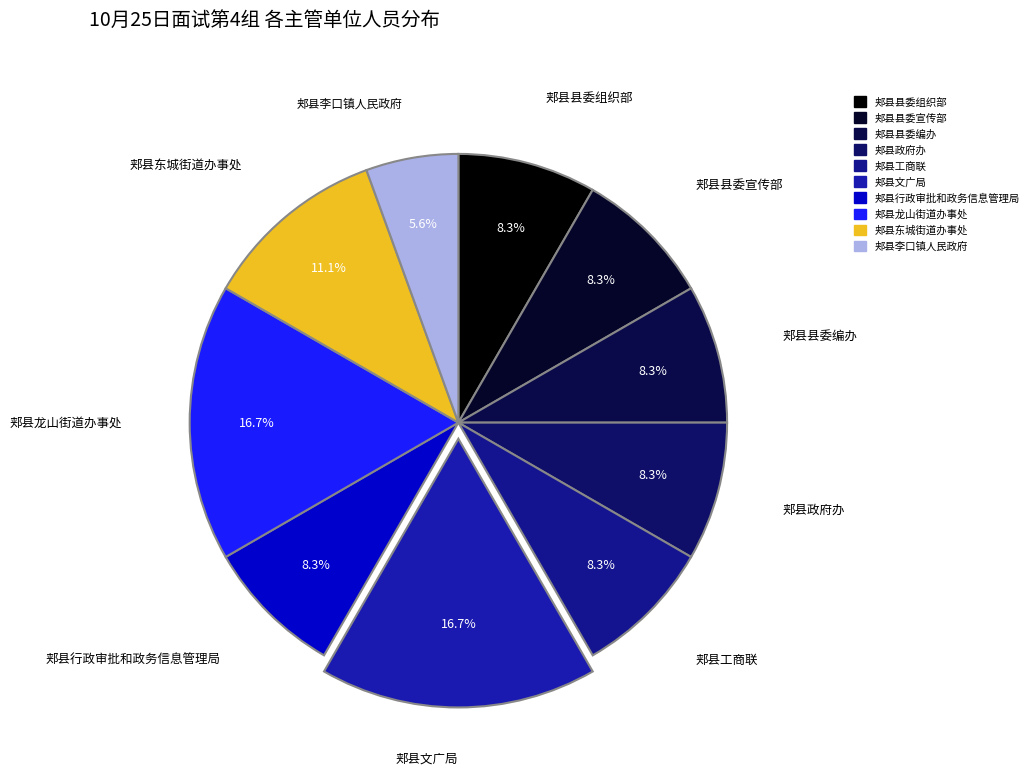

What is the smallest slice in the pie chart?

郏县李口镇人民政府